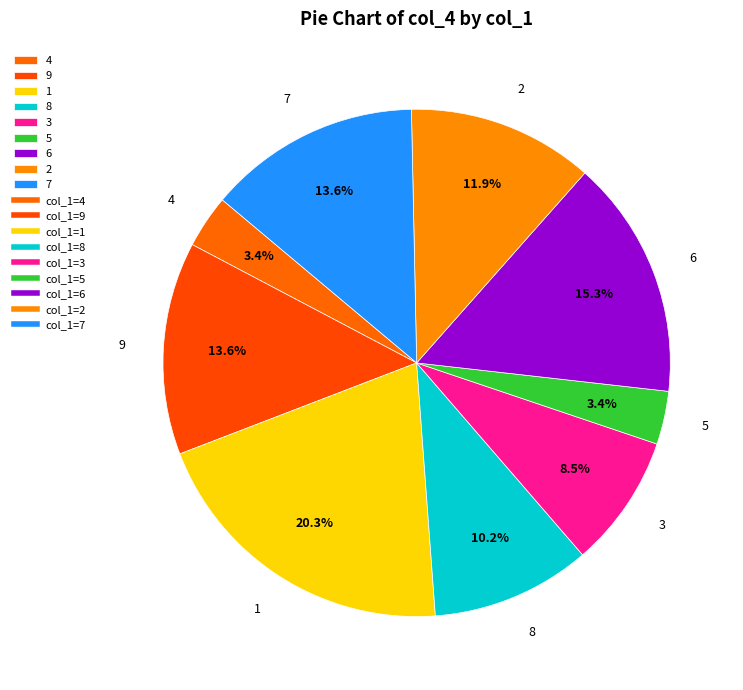

Is there a majority slice in this chart?

No